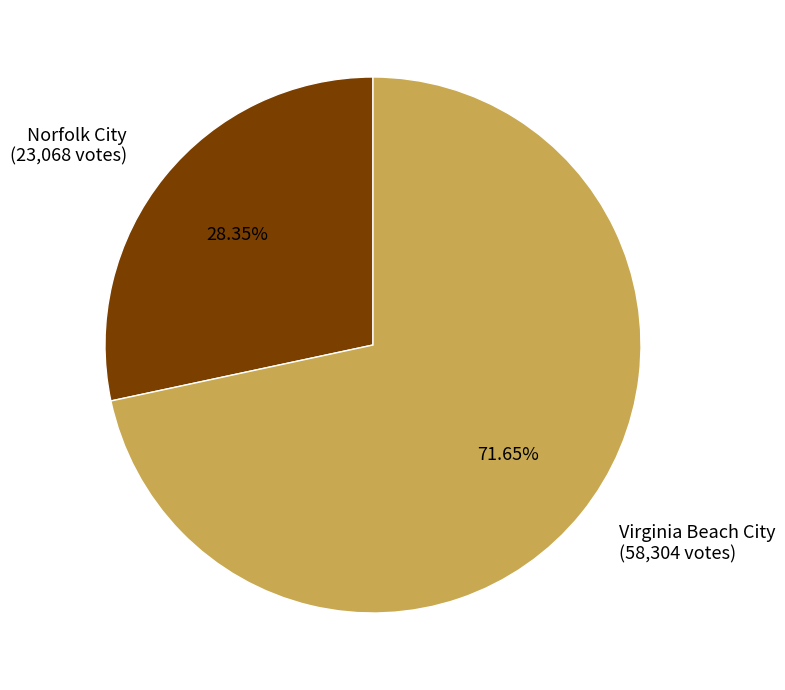

What is the largest slice in the pie chart?

Virginia Beach City